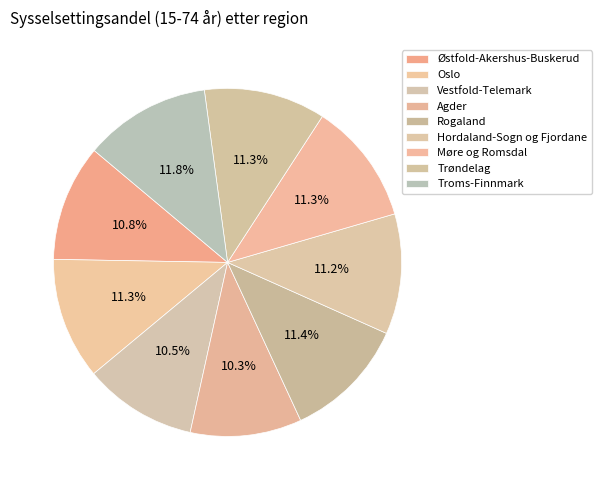

Which slice is the smallest?

Agder